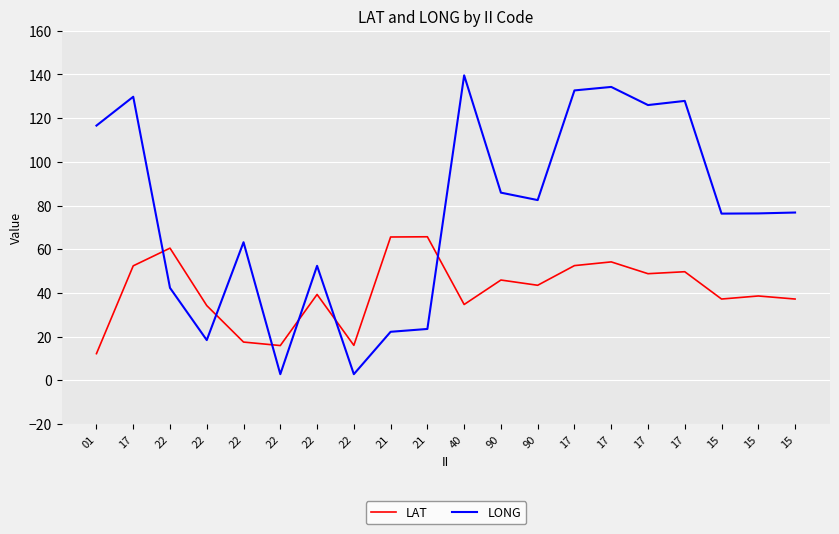

Reading left to right, what are all the values shown in this chart?

LAT: 12.2	52.4	60.5	34.2	17.5	15.9	39.3	16.0	65.6	65.7	34.7	45.9	43.5	52.5	54.2	48.8	49.7	37.2	38.6	37.2
LONG: 116.6	129.8	42.3	18.4	63.2	2.8	52.4	2.8	22.2	23.5	139.6	85.9	82.5	132.7	134.3	126.0	127.9	76.3	76.4	76.8